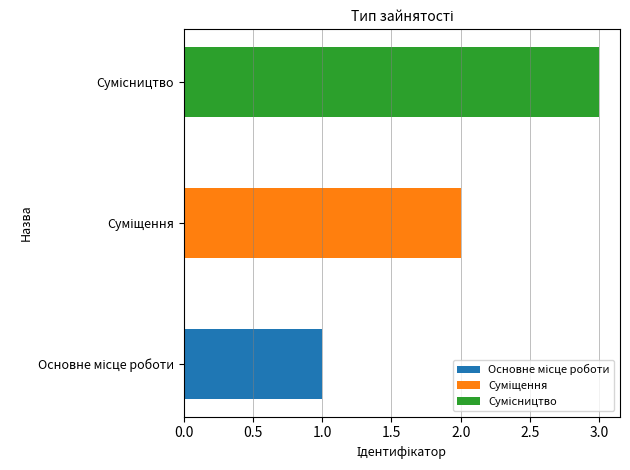

List the labels in order of value, smallest first.

Основне місце роботи, Суміщення, Сумісництво